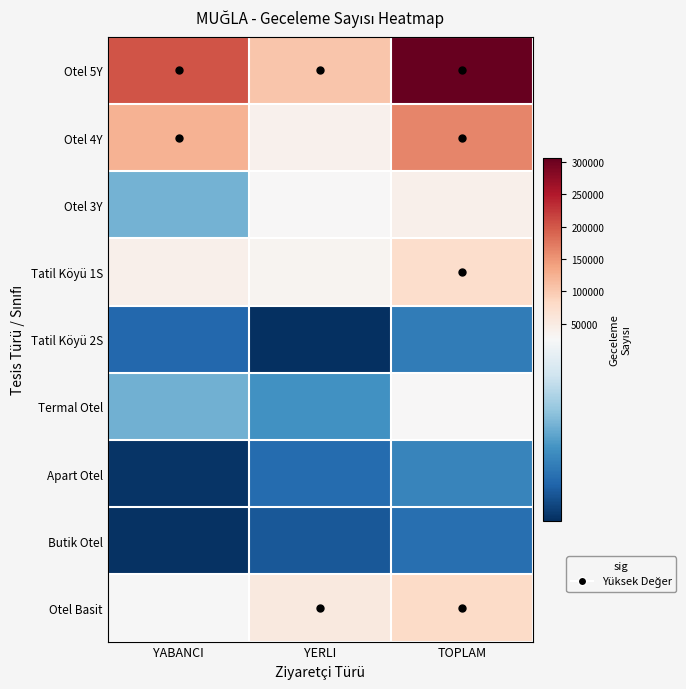

What is the total value across all series at YABANCI?

432842